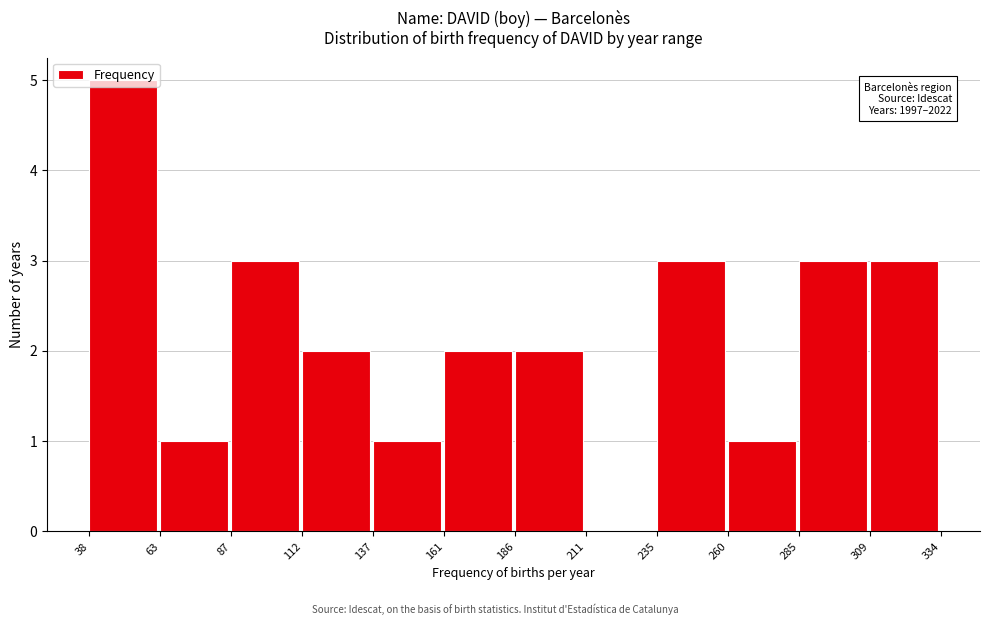

Over which range of the x-axis is the bar tallest?

38 to 63